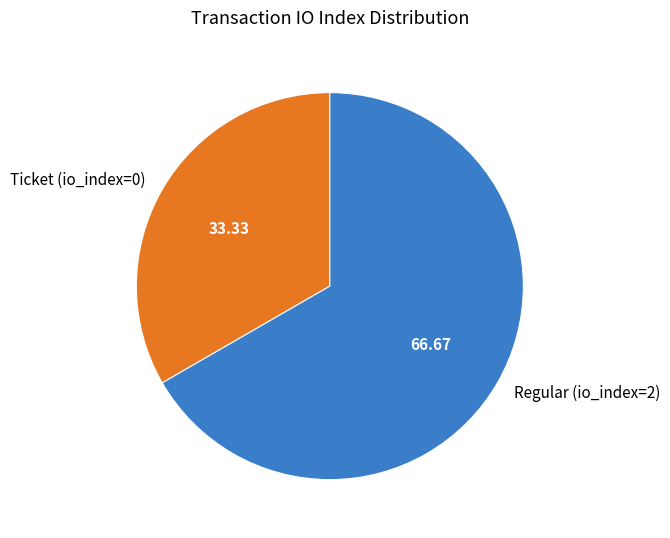

Rank the categories by value from lowest to highest.

Ticket (io_index=0), Regular (io_index=2)